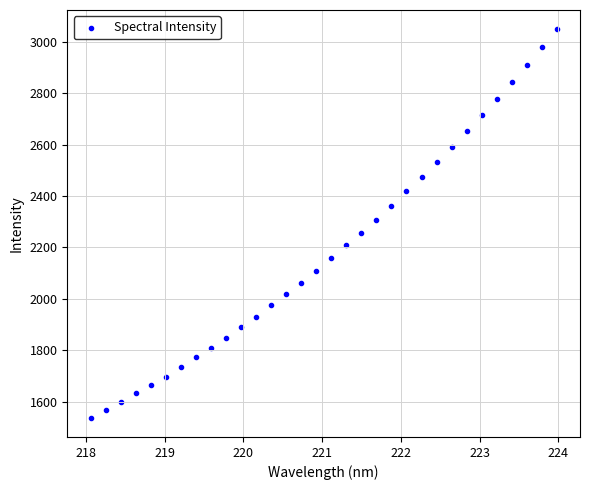

What is the range of X values (max minus min)?

5.9